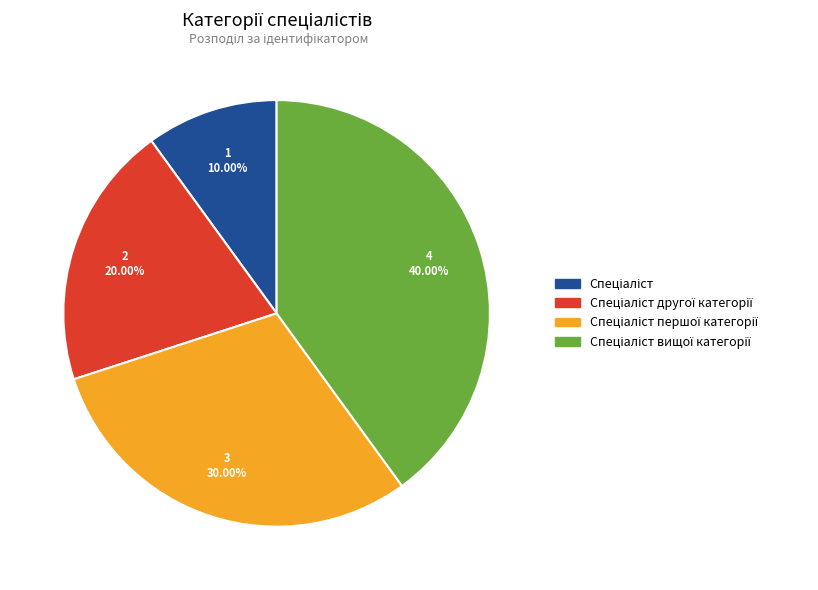

Does any single category account for the majority?

No